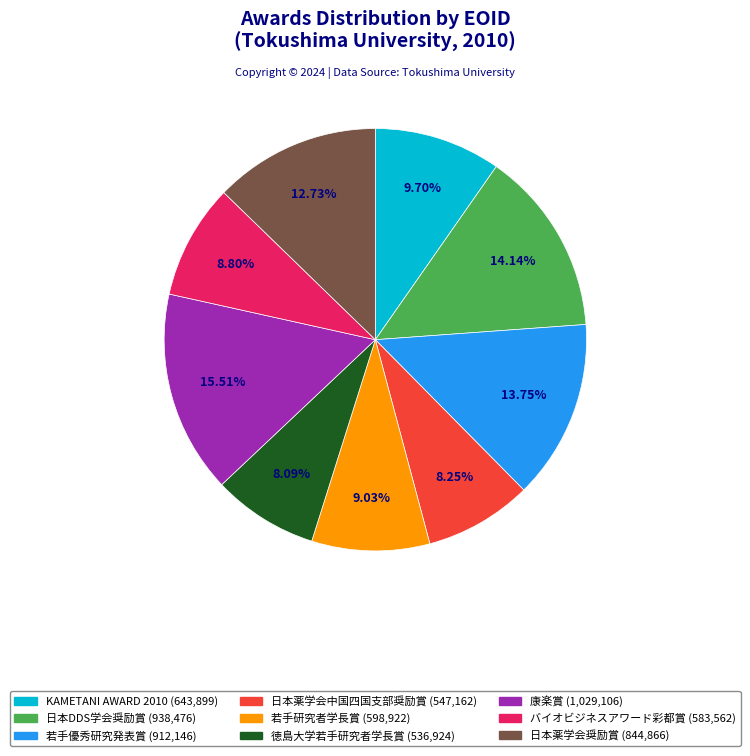

What is the ratio of the value at 徳島大学若手研究者学長賞 (536,924) to the value at バイオビジネスアワード彩都賞 (583,562)?

0.9